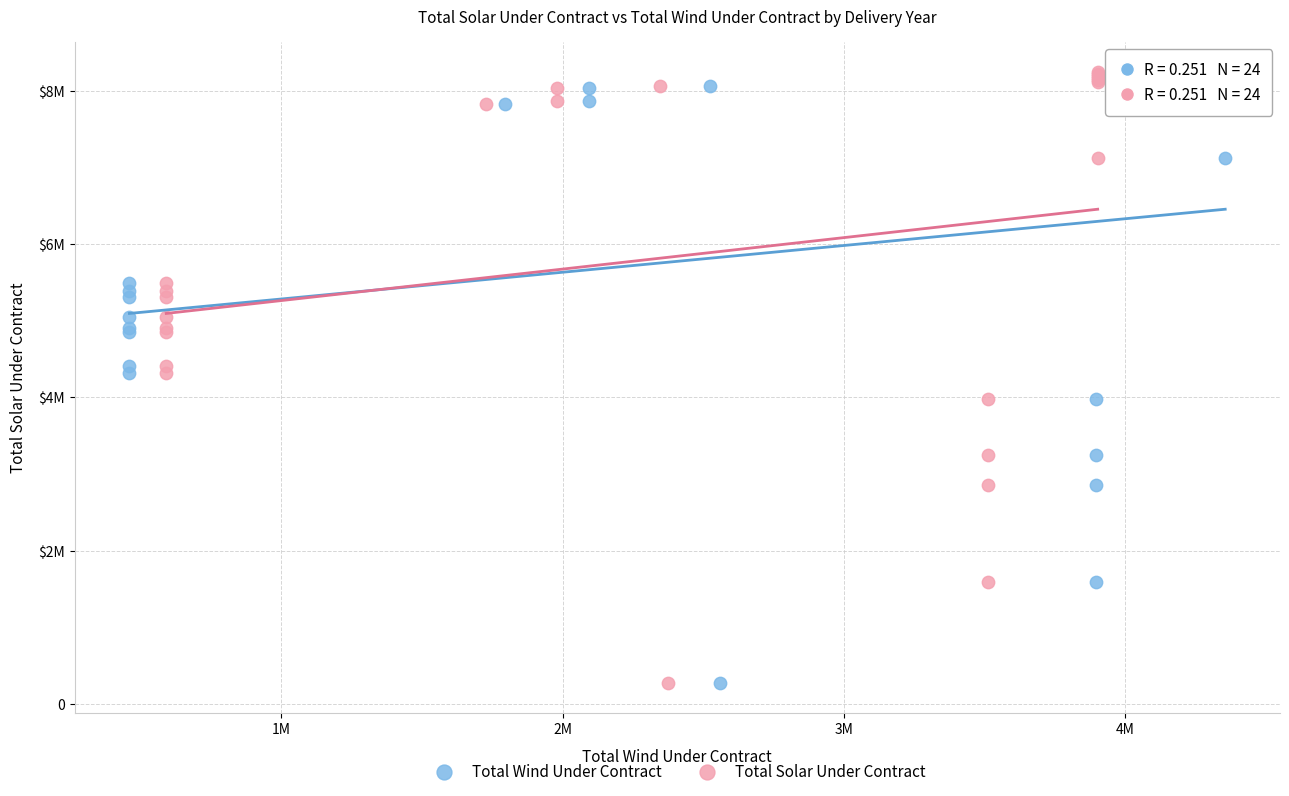

What are all the series names shown in the legend?

Total Wind Under Contract, Total Solar Under Contract